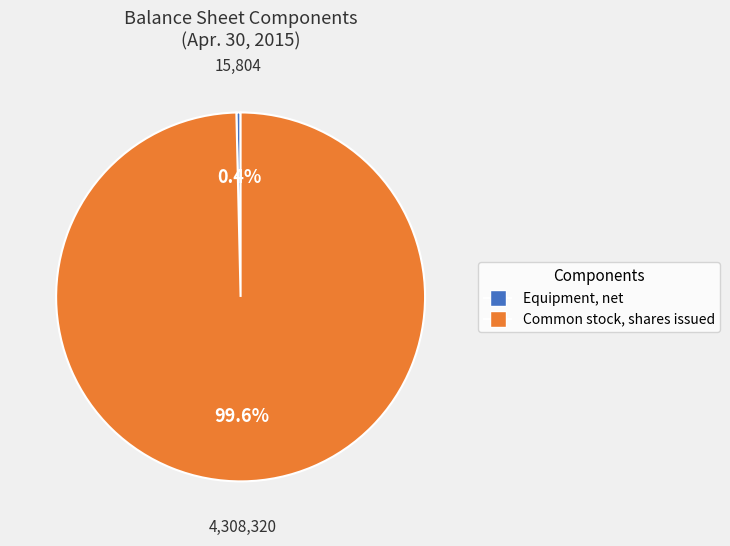

Does any single category account for the majority?

Yes